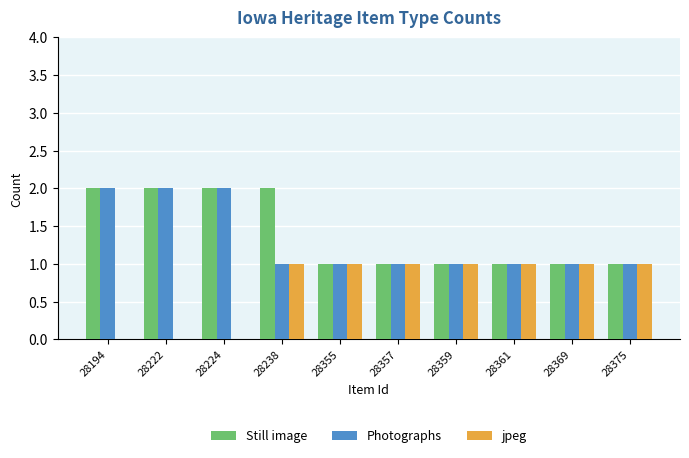

What is the sum of all Still image values?

14